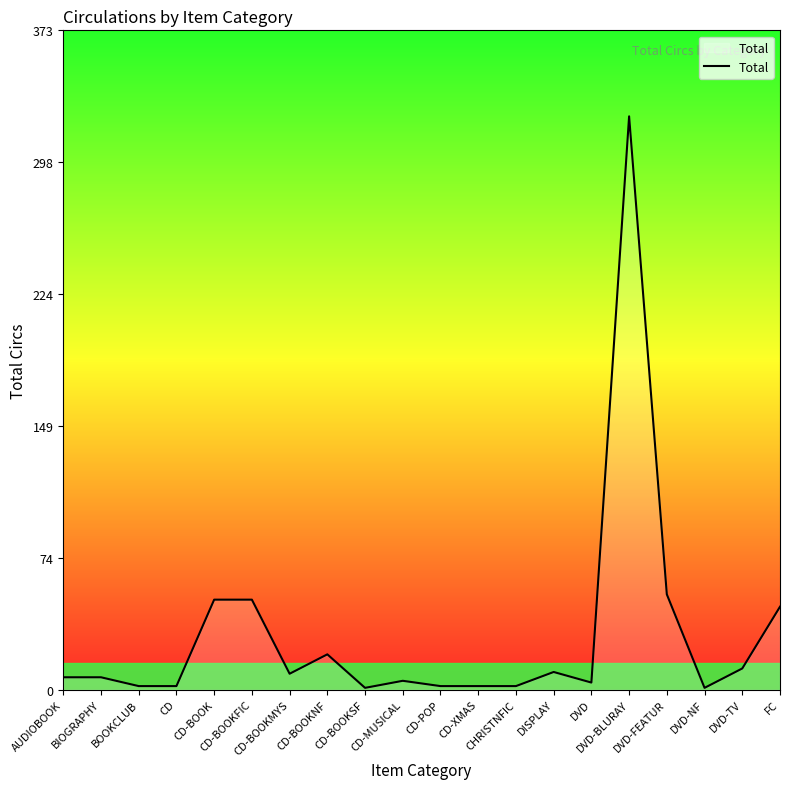

True or false: there are more than 2 points higher than both neighbors.

True